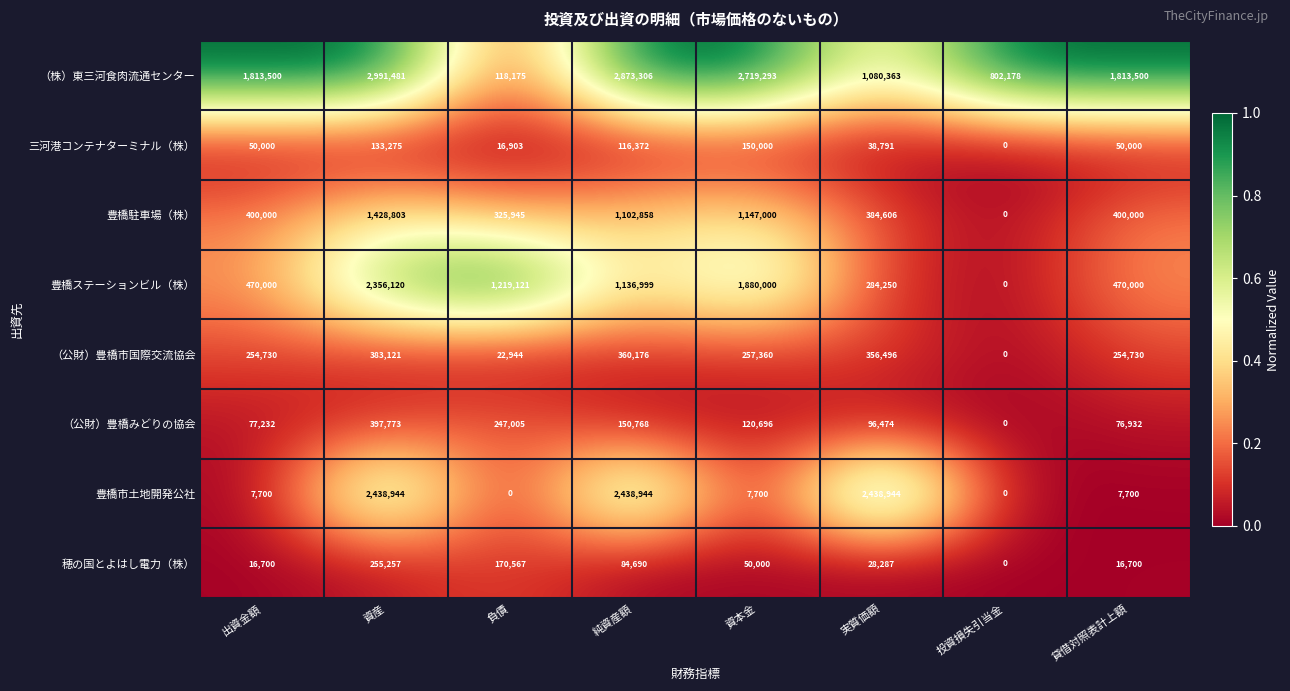

Count the number of data series in this chart.

8